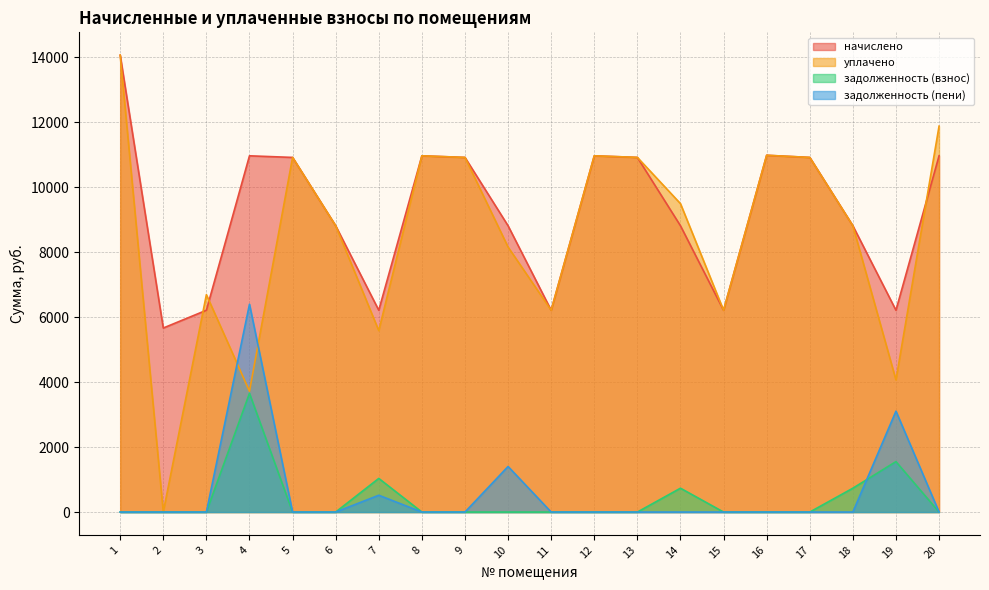

What is the total value across all series at 11?

12420.0